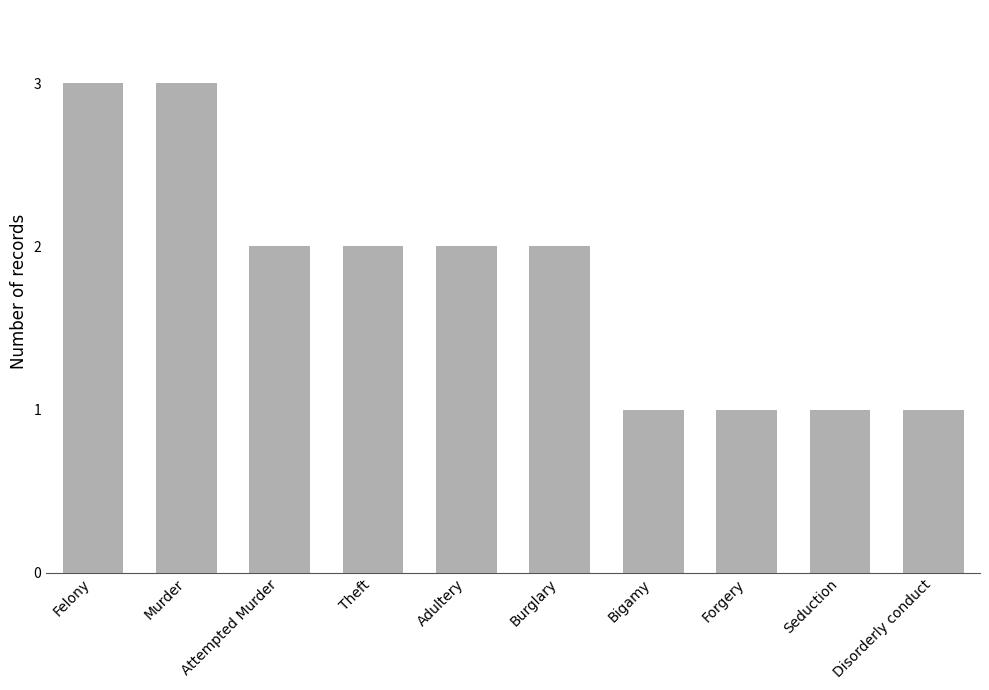

Which has a higher value, Murder or Theft?

Murder